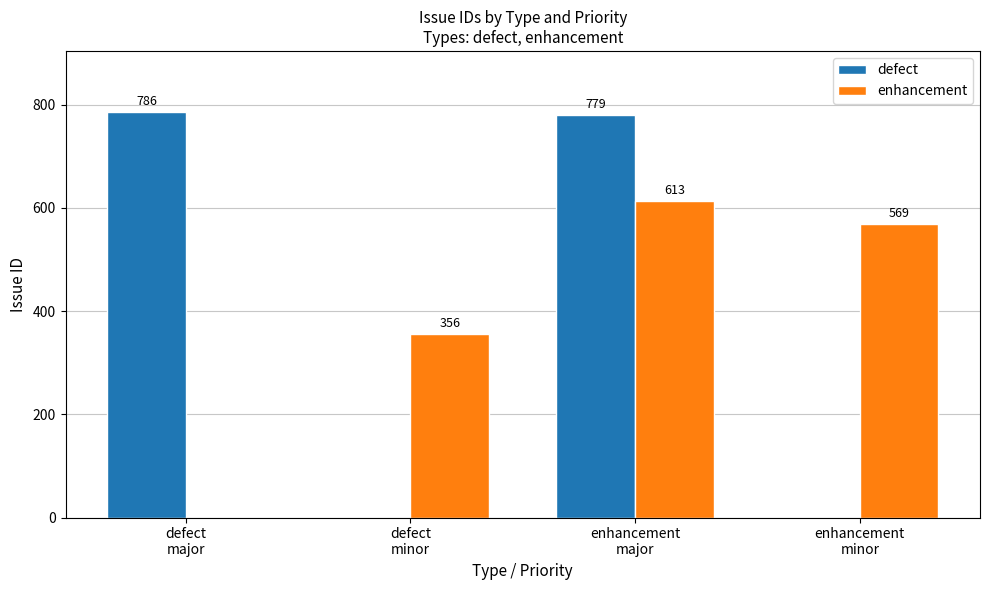

Where does the enhancement series first go above 569?

enhancement
major